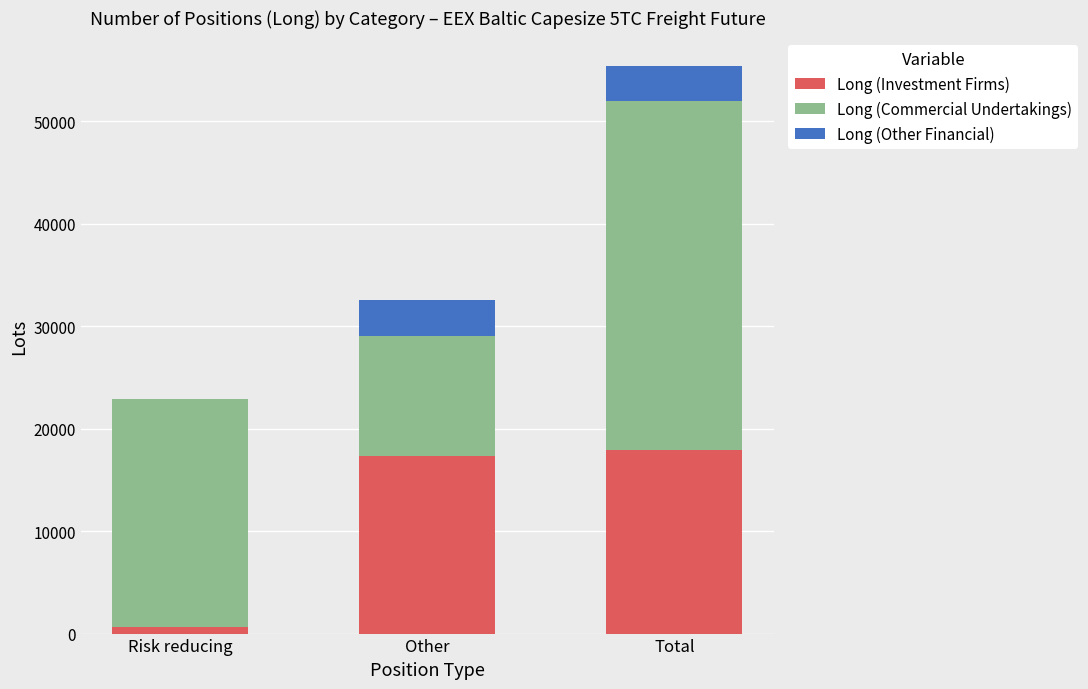

What value does the Long (Investment Firms) series have at Other?

17296.4